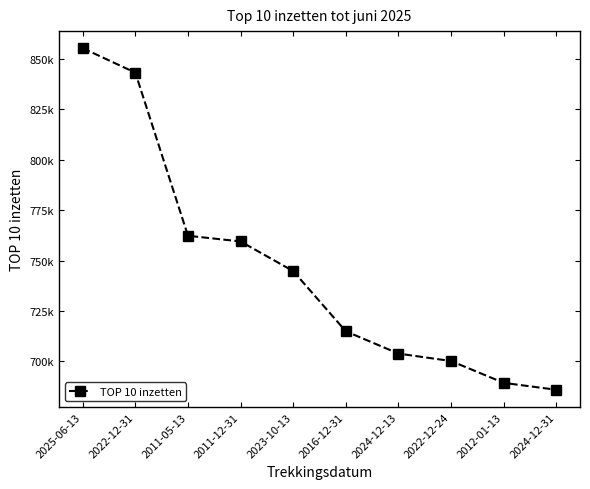

True or false: the data has more than 1 interior local peaks.

False